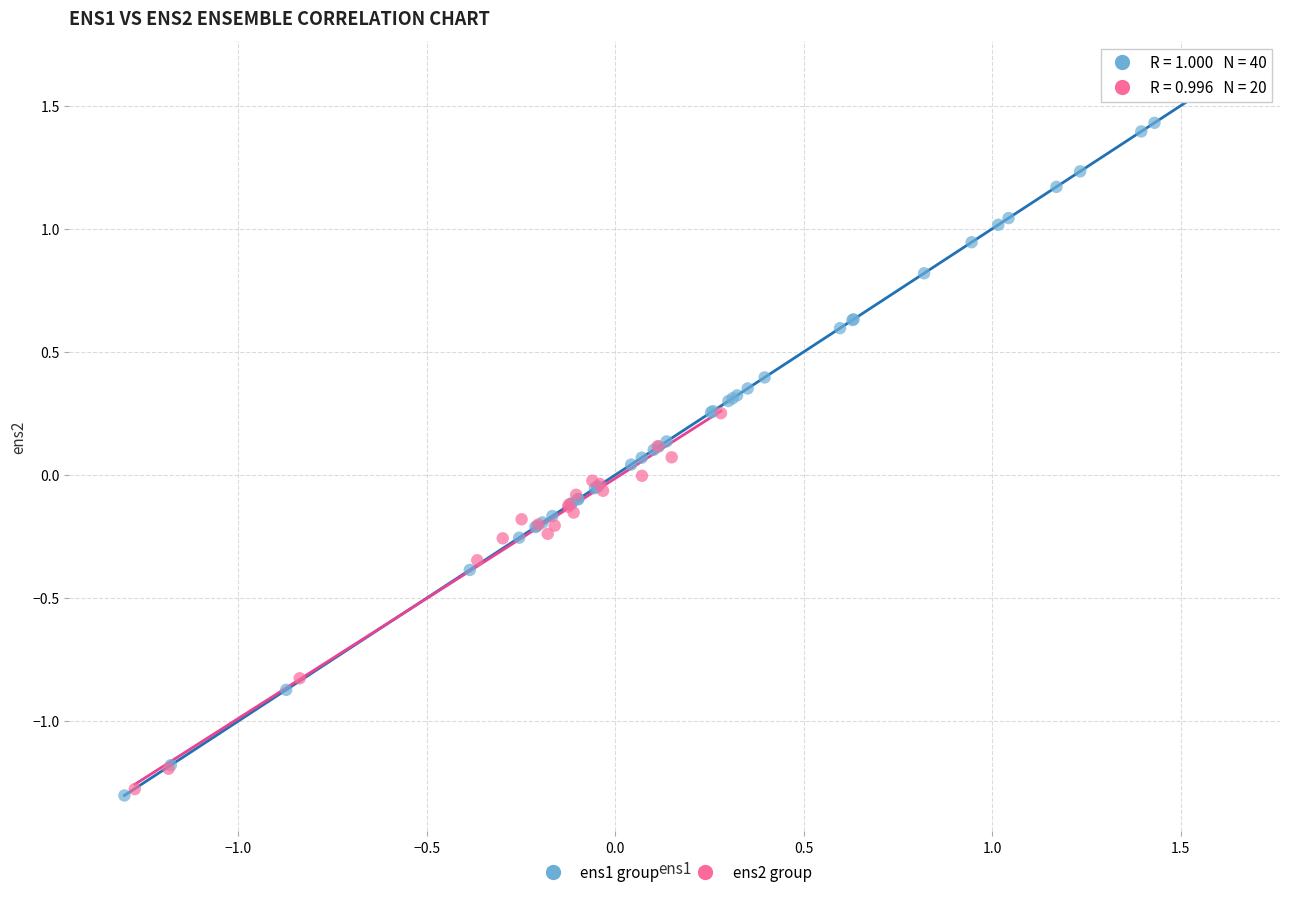

Which series contains the lowest Y value?

ens1 group